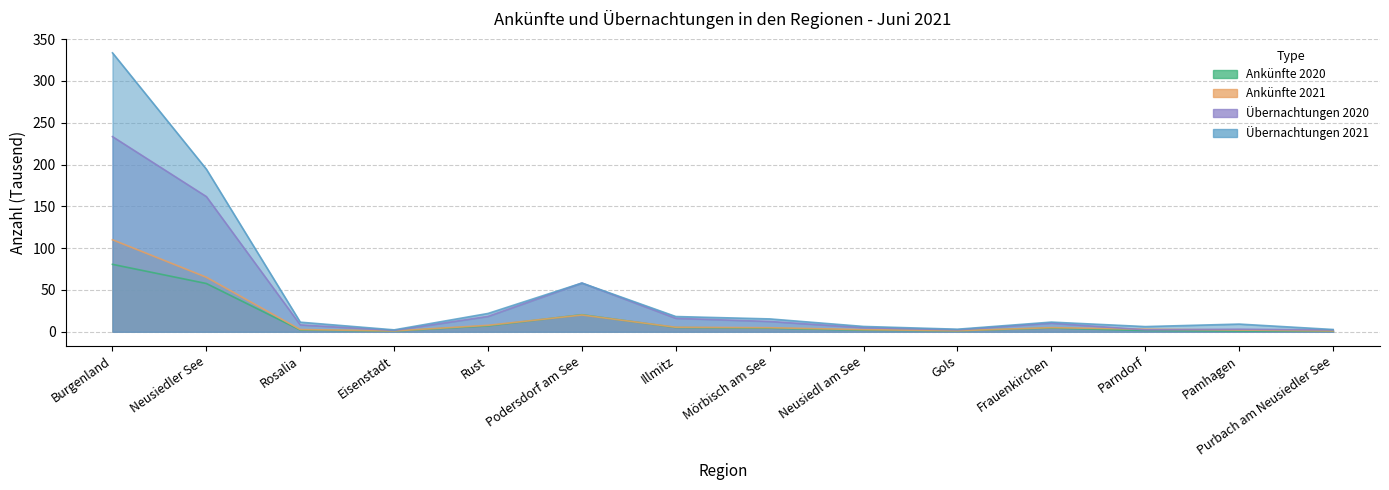

Reading left to right, what are all the values shown in this chart?

Ankünfte 2020: Burgenland=80.7	Neusiedler See=57.8	Rosalia=2.1	Eisenstadt=0.8	Rust=7.1	Podersdorf am See=20.4	Illmitz=5.1	Mörbisch am See=4.3	Neusiedl am See=1.9	Gols=1.1	Frauenkirchen=4.5	Parndorf=1.5	Pamhagen=0.8	Purbach am Neusiedler See=0.9
Ankünfte 2021: Burgenland=110.1	Neusiedler See=65.2	Rosalia=2.7	Eisenstadt=1.0	Rust=7.7	Podersdorf am See=20.1	Illmitz=5.4	Mörbisch am See=4.9	Neusiedl am See=2.5	Gols=1.2	Frauenkirchen=5.0	Parndorf=3.1	Pamhagen=2.1	Purbach am Neusiedler See=1.1
Übernachtungen 2020: Burgenland=233.4	Neusiedler See=161.7	Rosalia=8.3	Eisenstadt=1.6	Rust=18.4	Podersdorf am See=58.3	Illmitz=16.1	Mörbisch am See=12.3	Neusiedl am See=4.9	Gols=2.4	Frauenkirchen=10.3	Parndorf=2.4	Pamhagen=3.0	Purbach am Neusiedler See=2.2
Übernachtungen 2021: Burgenland=333.6	Neusiedler See=194.5	Rosalia=11.5	Eisenstadt=2.3	Rust=21.9	Podersdorf am See=58.3	Illmitz=18.2	Mörbisch am See=15.4	Neusiedl am See=6.4	Gols=3.1	Frauenkirchen=11.6	Parndorf=6.2	Pamhagen=9.2	Purbach am Neusiedler See=2.7